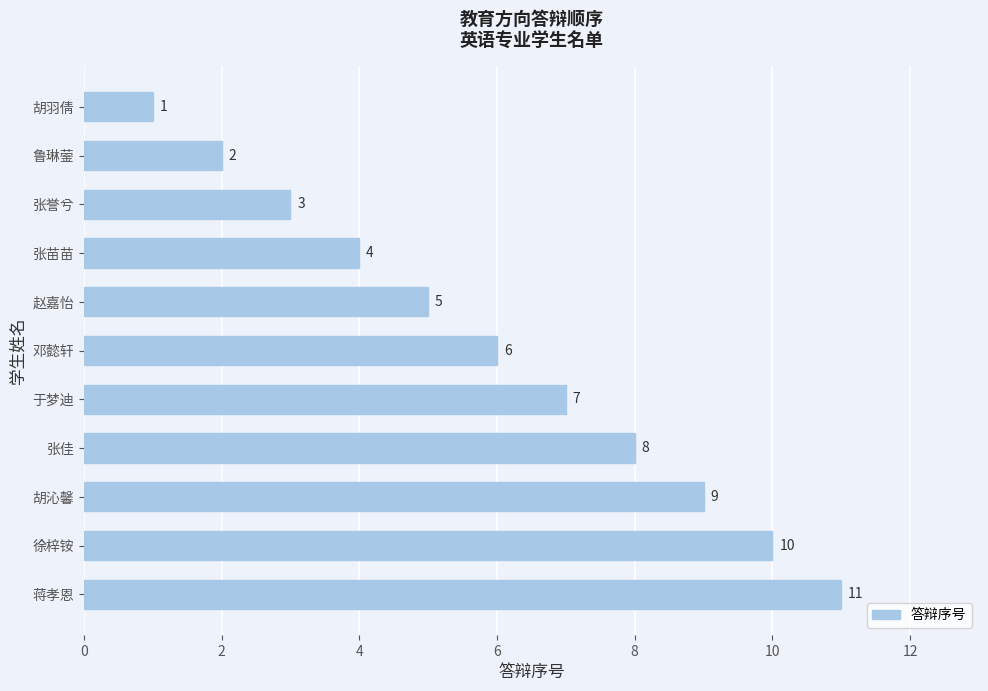

True or false: the data shows 2 at 张苗苗.

False